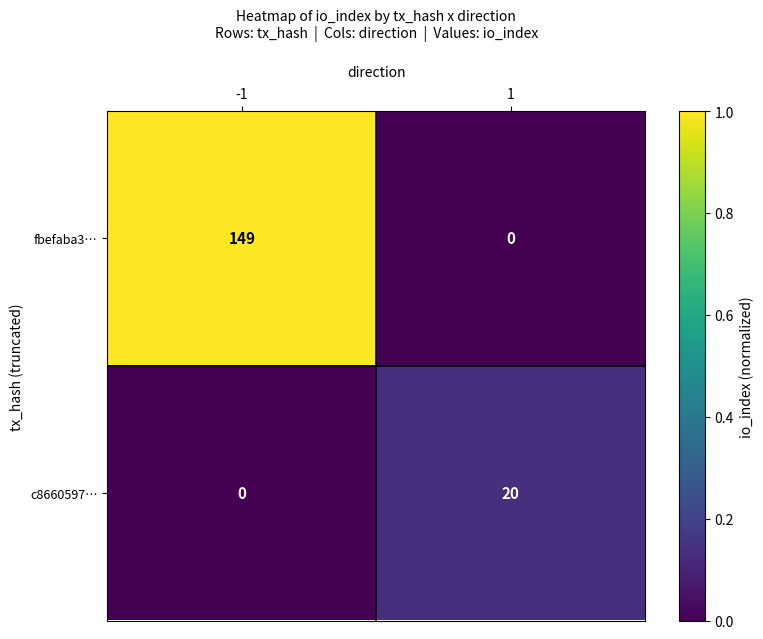

What is the sum of all fbefaba3… values?

149